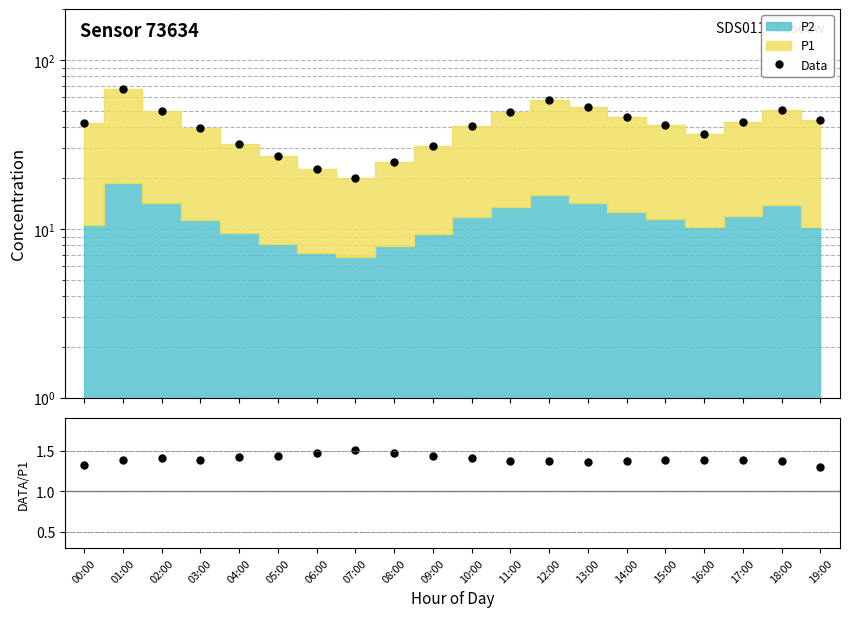

Between 05:00 and 19:00, which series saw the biggest shift?

Data